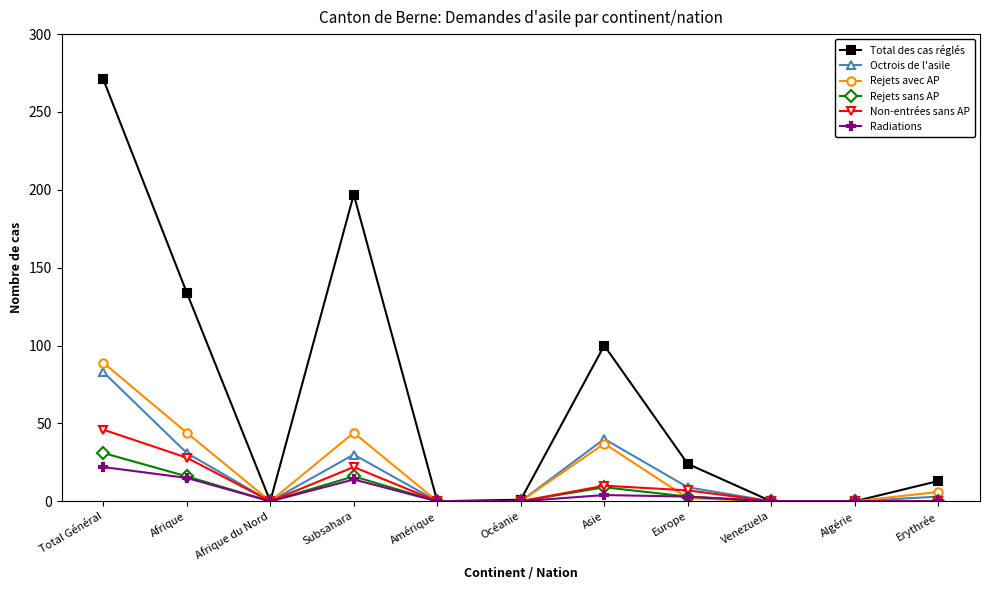

Is the value of Octrois de l'asile at Afrique greater than the value of Radiations at Asie?

Yes